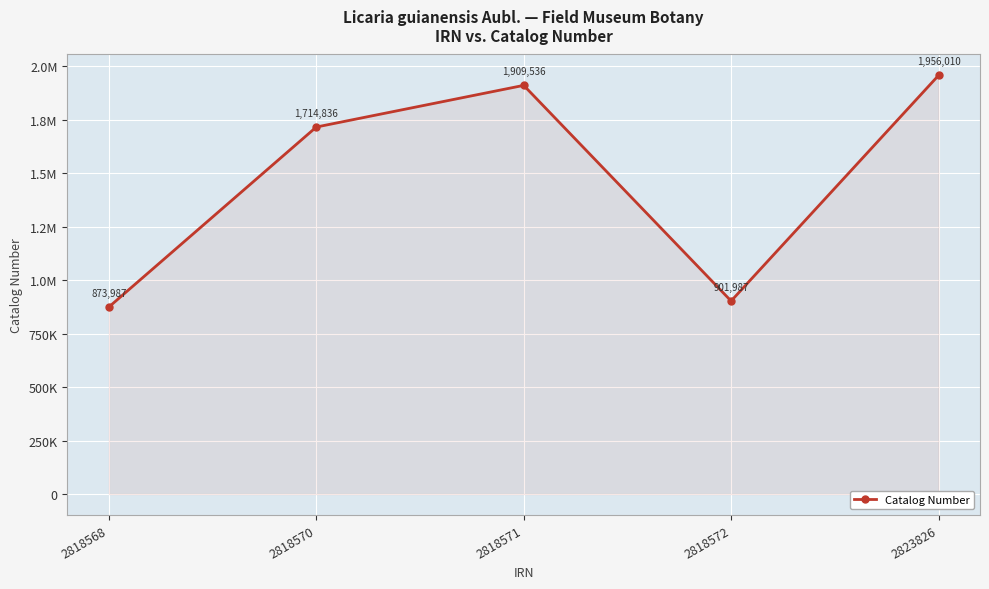

What value does the data have at 2823826, to the nearest 10?

1956010